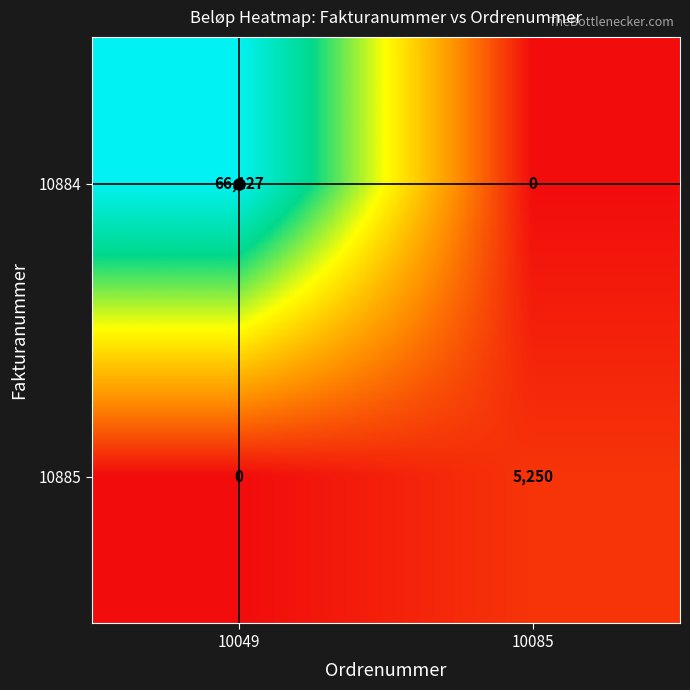

The 10885 series shows 3407 at 10049. True or false?

False